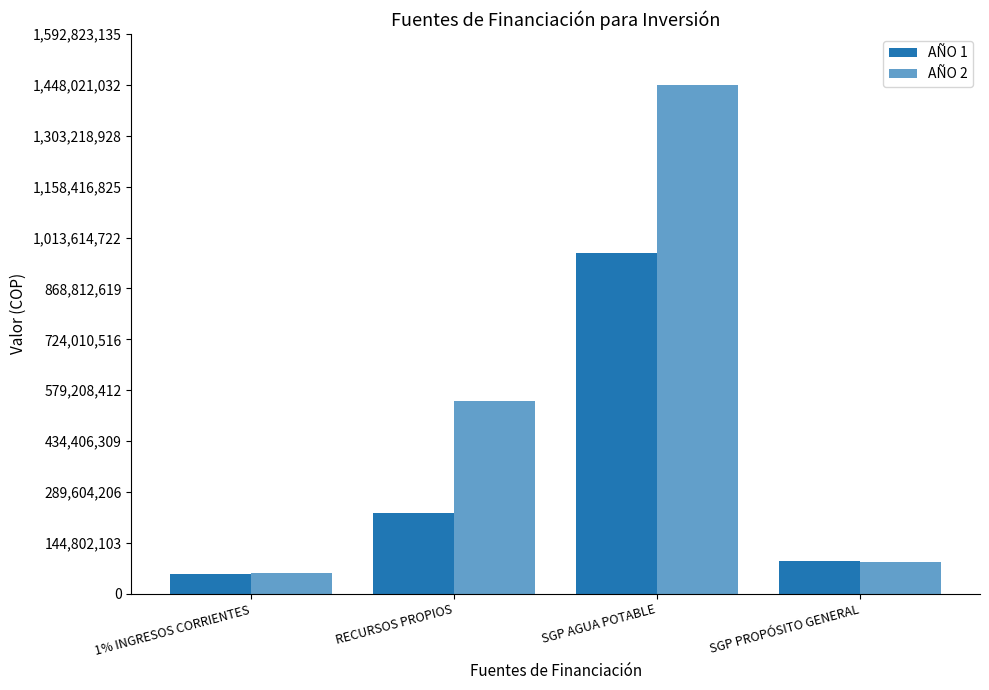

Is it true that AÑO 2 equals 1448021032 at SGP AGUA POTABLE?

True